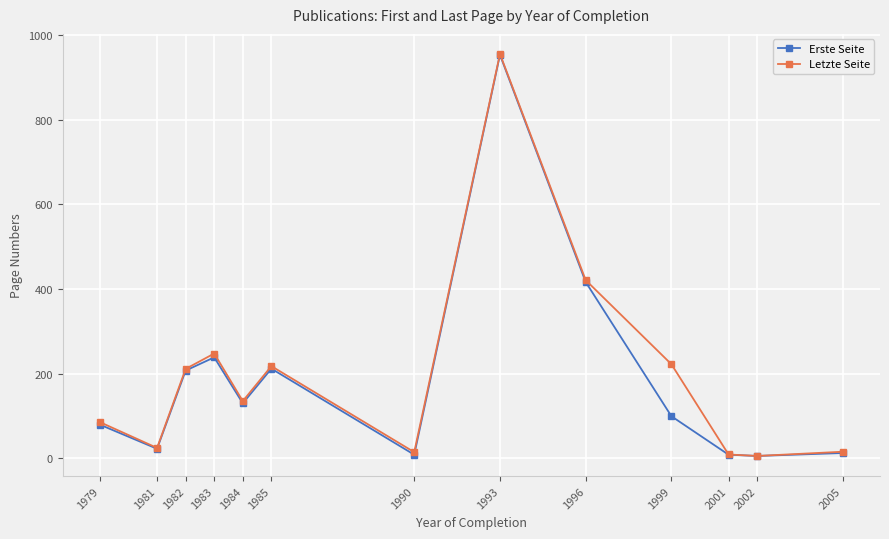

What is the difference between the maximum and second lowest values in the Erste Seite series?

946.0